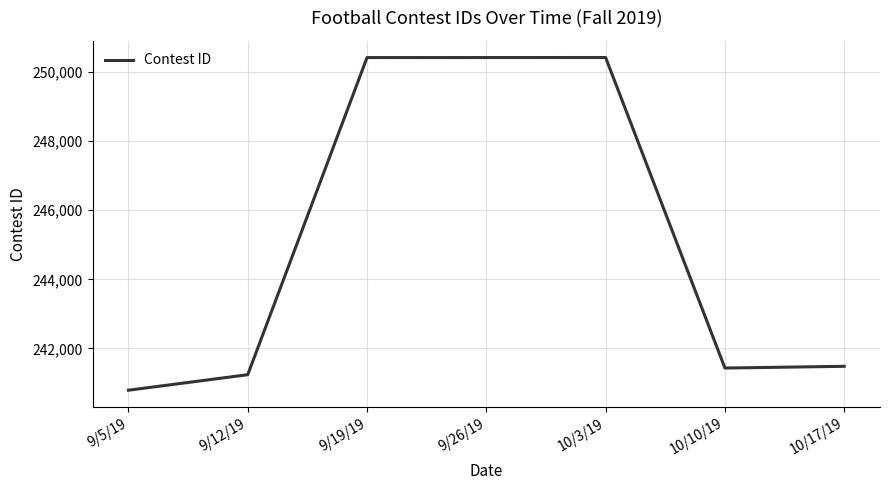

True or false: there are more than 2 points higher than both neighbors.

False